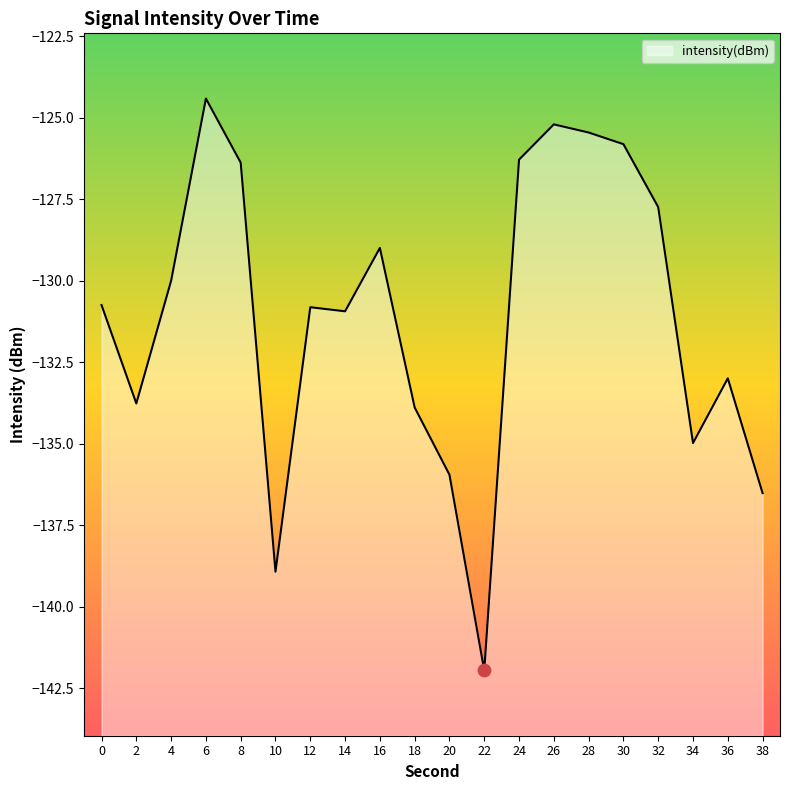

Between 8 and 38, which is larger?

8